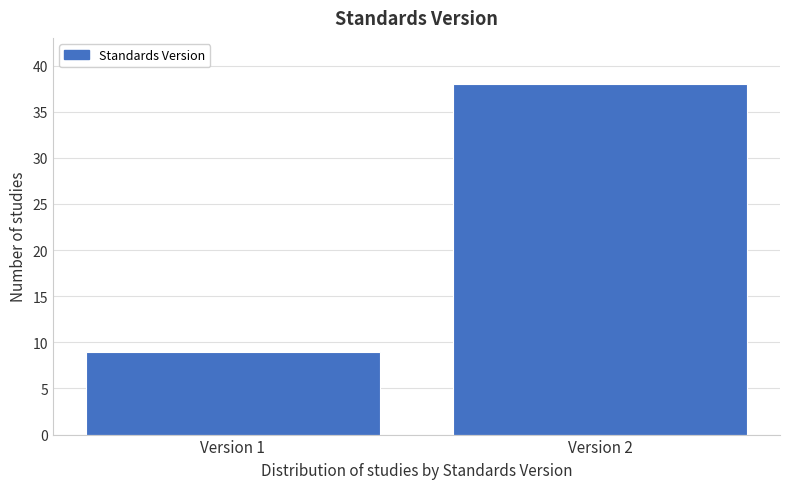

Reading left to right, transcribe all the data shown in this chart.

Version 1=9	Version 2=38